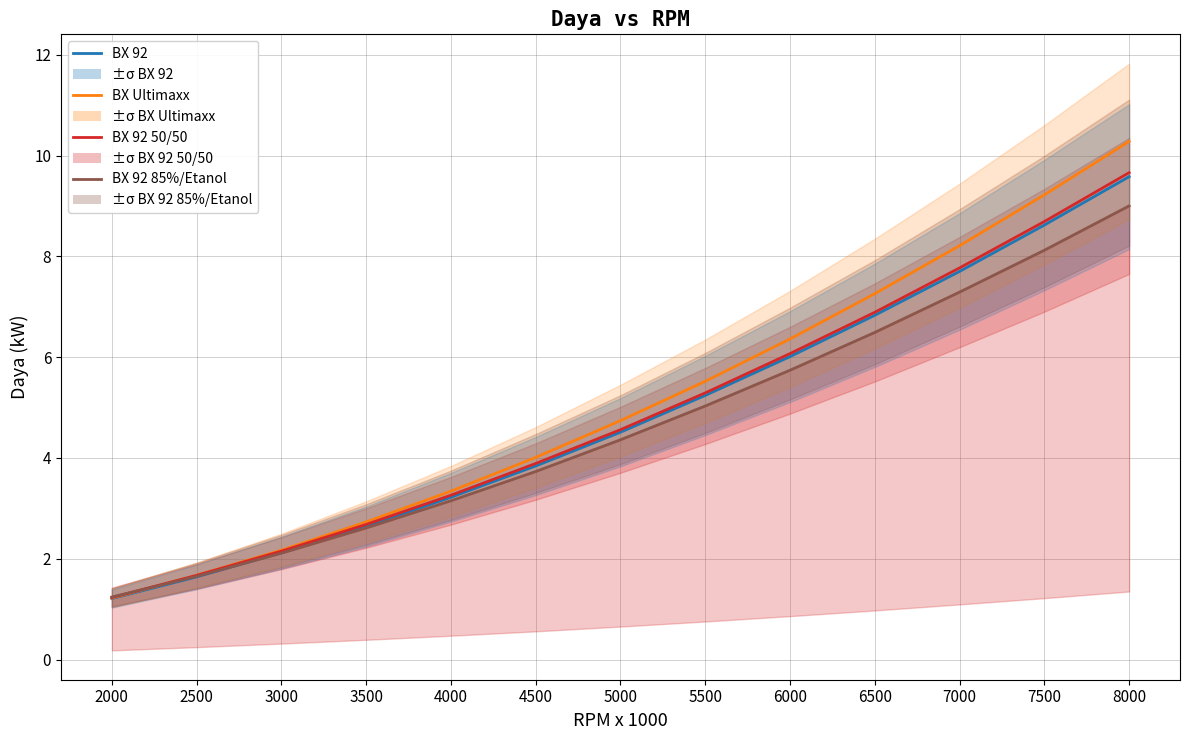

Reading left to right, extract all data points from this chart.

BX 92: 2000=1.2	2500=1.6	3000=2.1	3500=2.6	4000=3.2	4500=3.8	5000=4.5	5500=5.2	6000=6.0	6500=6.8	7000=7.7	7500=8.6	8000=9.6
BX Ultimaxx: 2000=1.2	2500=1.7	3000=2.2	3500=2.7	4000=3.3	4500=4.0	5000=4.7	5500=5.5	6000=6.4	6500=7.3	7000=8.2	7500=9.2	8000=10.3
BX 92 50% & BX Ultimaxx 50%: 2000=1.2	2500=1.7	3000=2.1	3500=2.7	4000=3.3	4500=3.9	5000=4.6	5500=5.3	6000=6.1	6500=6.9	7000=7.8	7500=8.7	8000=9.7
BX 92 85% & Etanol 15%: 2000=1.2	2500=1.6	3000=2.1	3500=2.6	4000=3.1	4500=3.7	5000=4.4	5500=5.0	6000=5.7	6500=6.5	7000=7.3	7500=8.1	8000=9.0